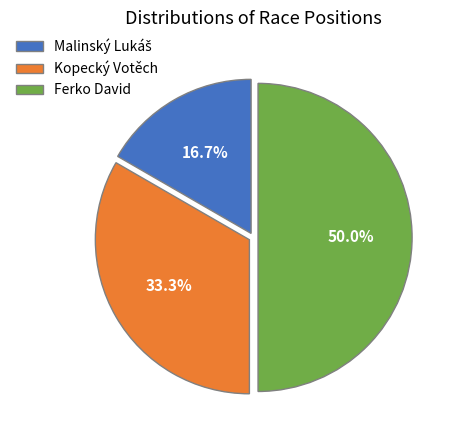

What is the largest slice in the pie chart?

Ferko David